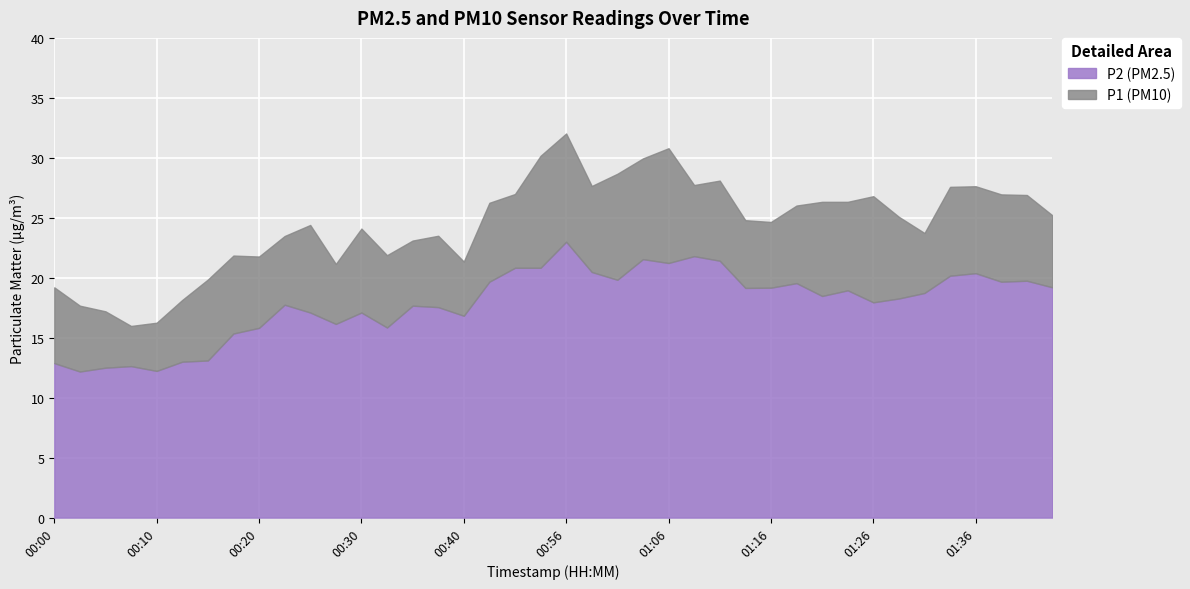

What is the total value across all series at 01:38?

46.6